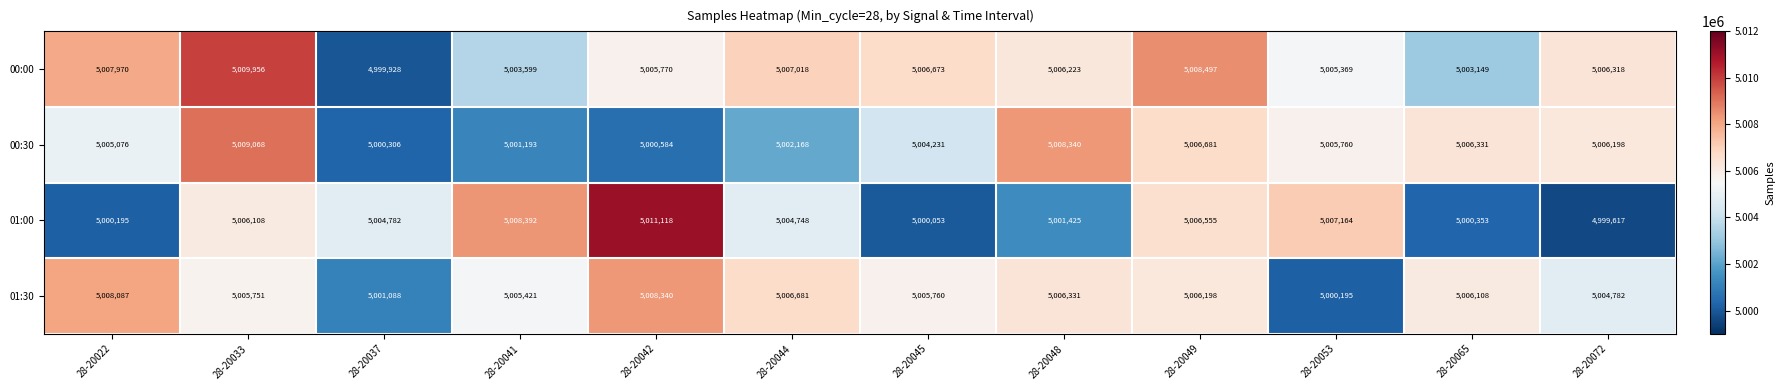

Where does the 01:30 series first go above 5006108?

28-20022